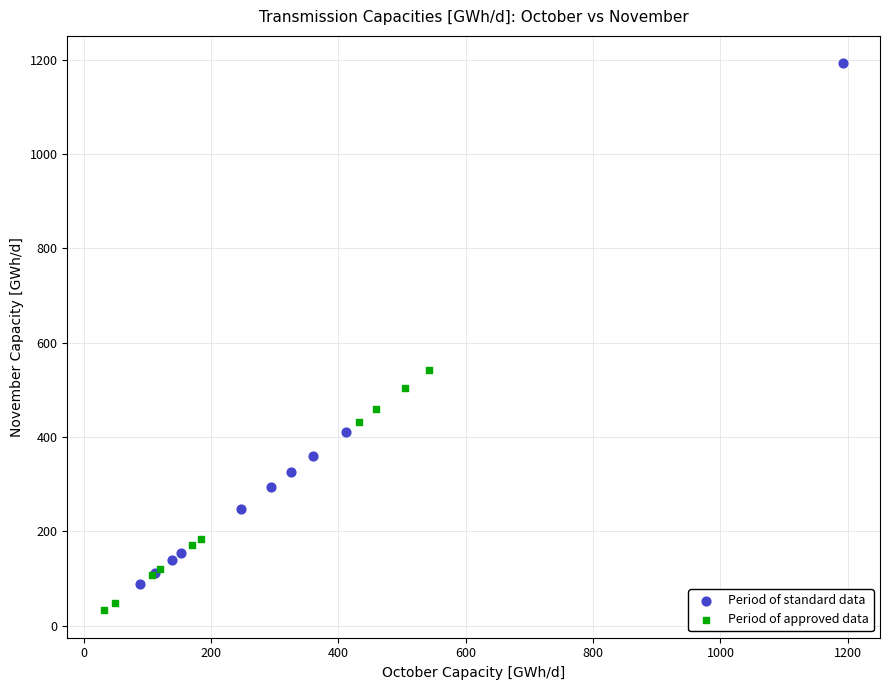

Which series has the widest spread of Y values?

Period of standard data